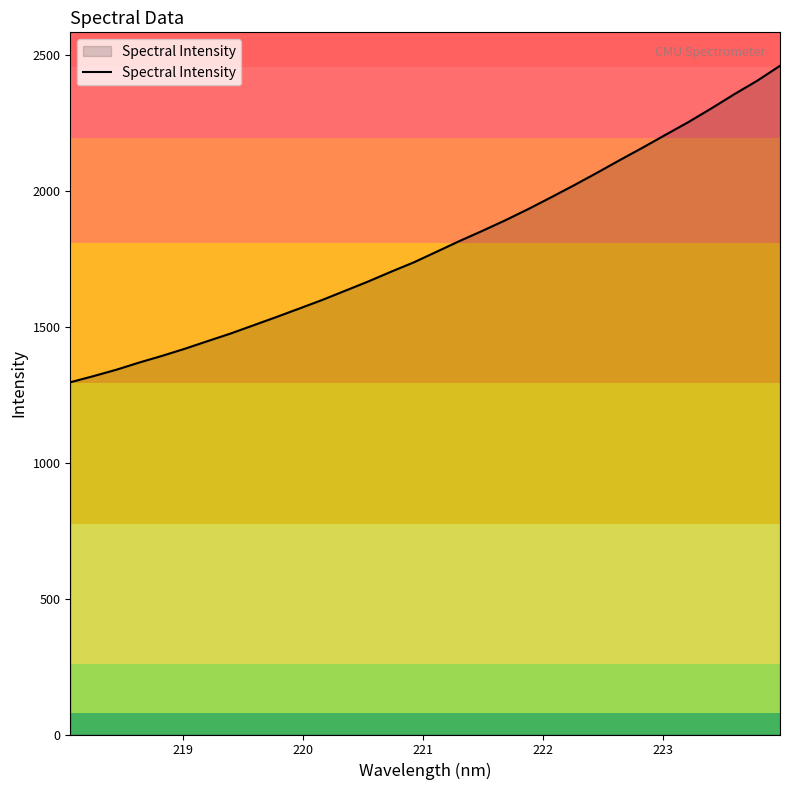

Count the number of categories in the chart.

32